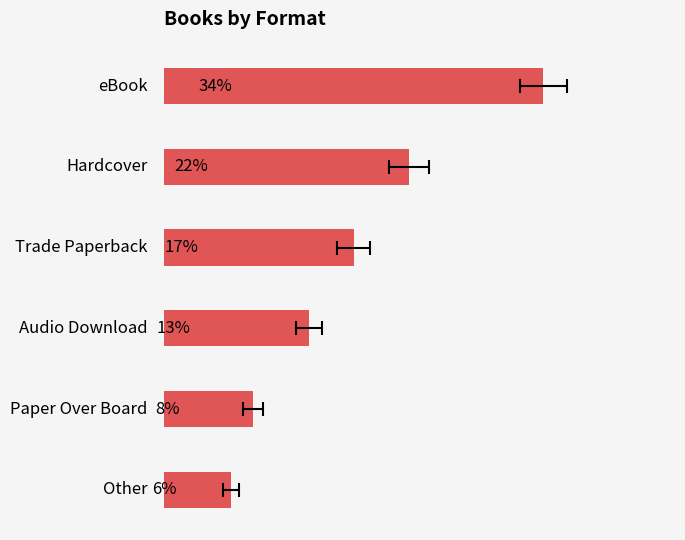

Rank the categories by value from lowest to highest.

5, 4, 3, 2, 1, 0